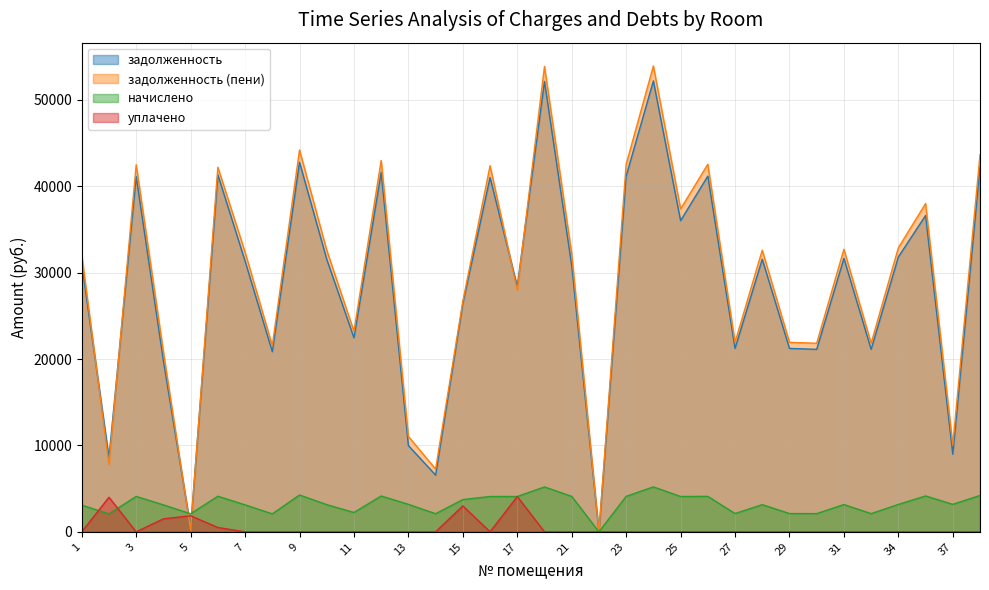

What is the sum of the задолженность (пени) values at 4 and 27?

42771.5